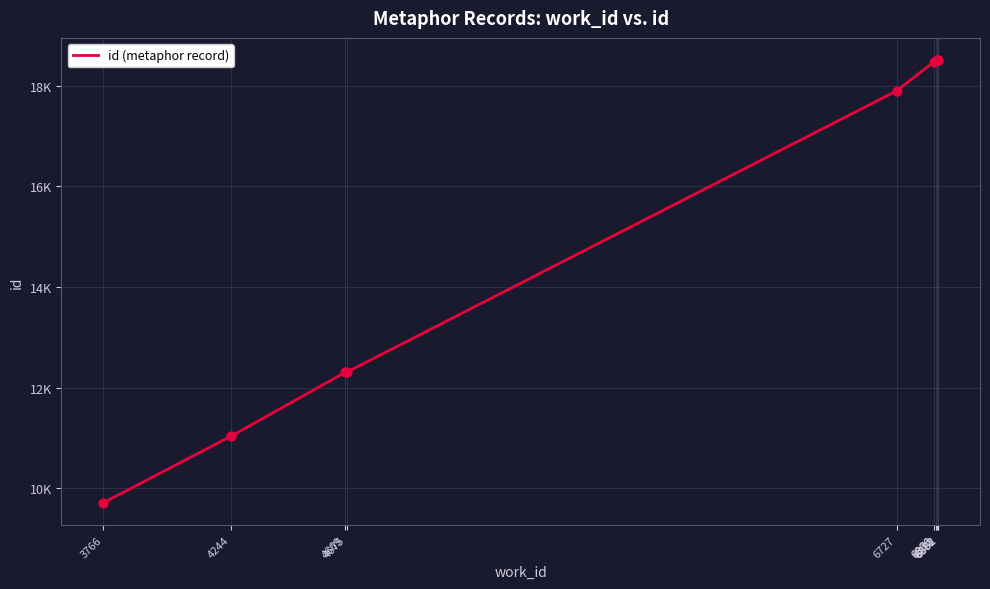

What is the change in value from 3766 to 6878?

+8794